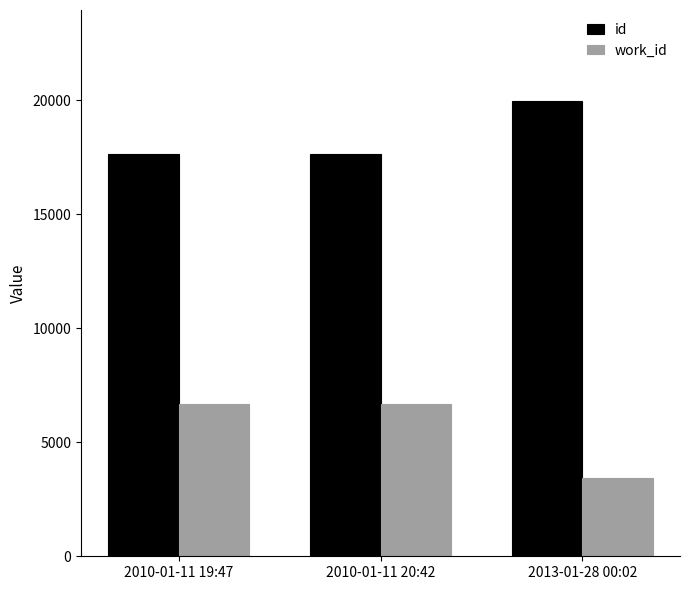

How many data points in work_id are less than 6660?

1